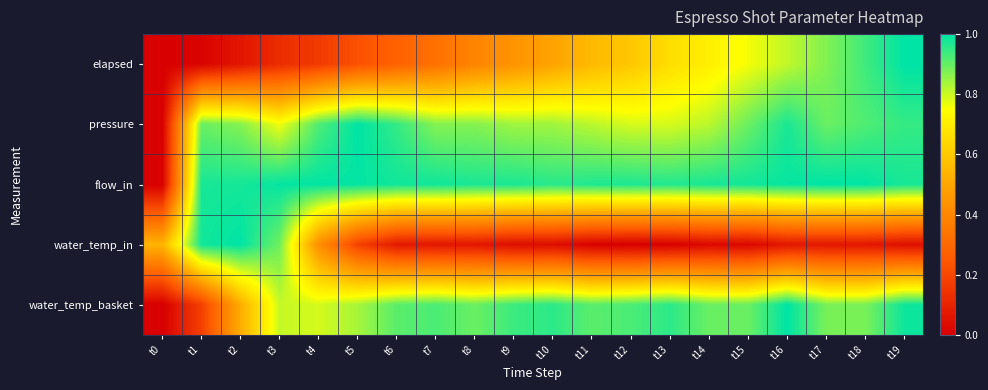

Rank the series by their maximum value, from lowest to highest.

elapsed, pressure, flow_in, water_temp_in, water_temp_basket